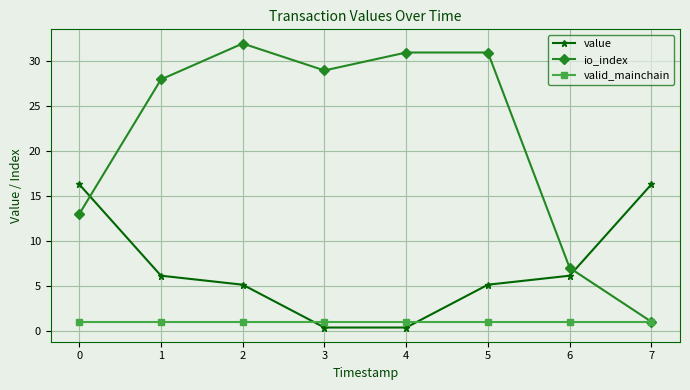

Rank the series by their maximum value, from lowest to highest.

valid_mainchain, value, io_index